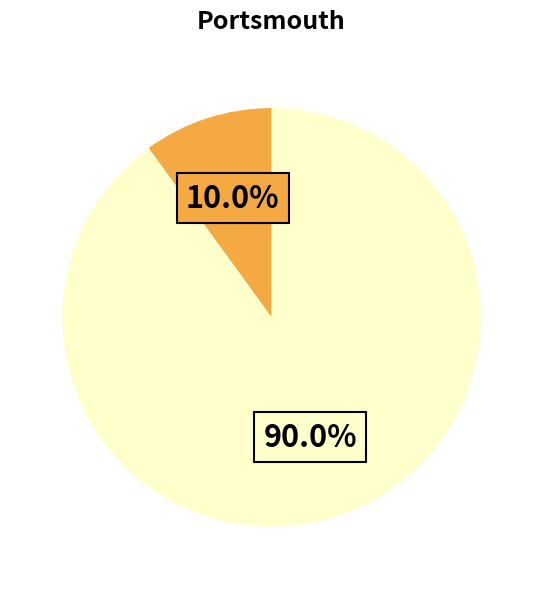

Is there any slice that represents more than half of the pie?

Yes